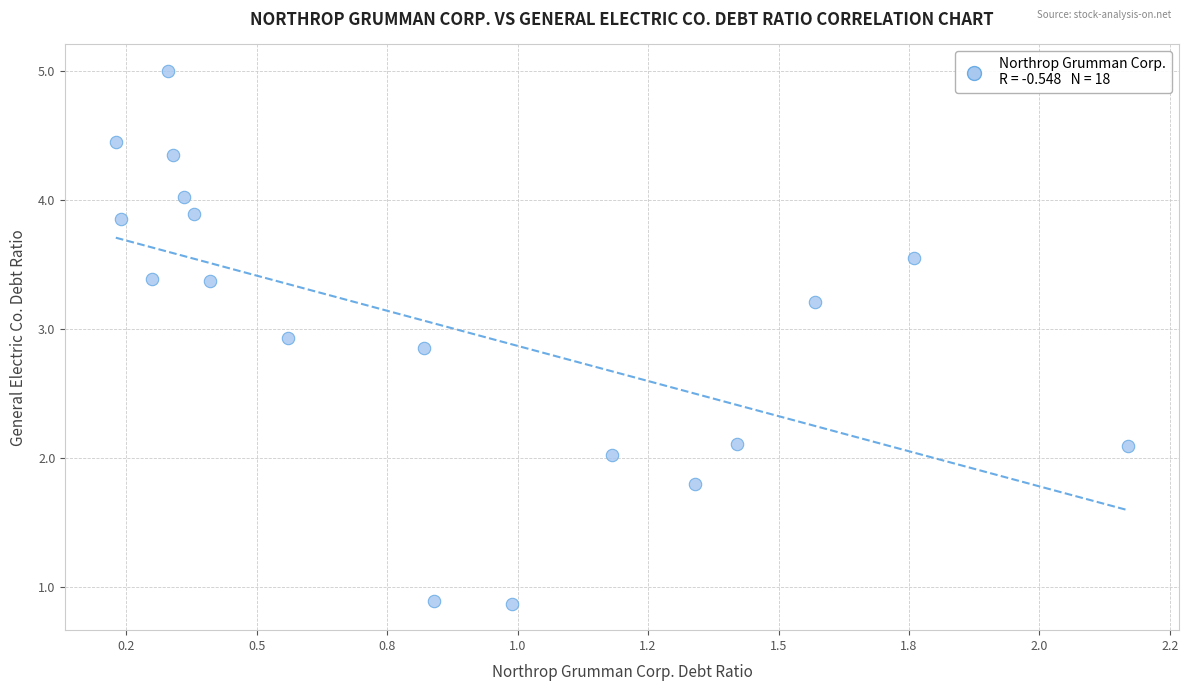

What is the range of X values (max minus min)?

1.9